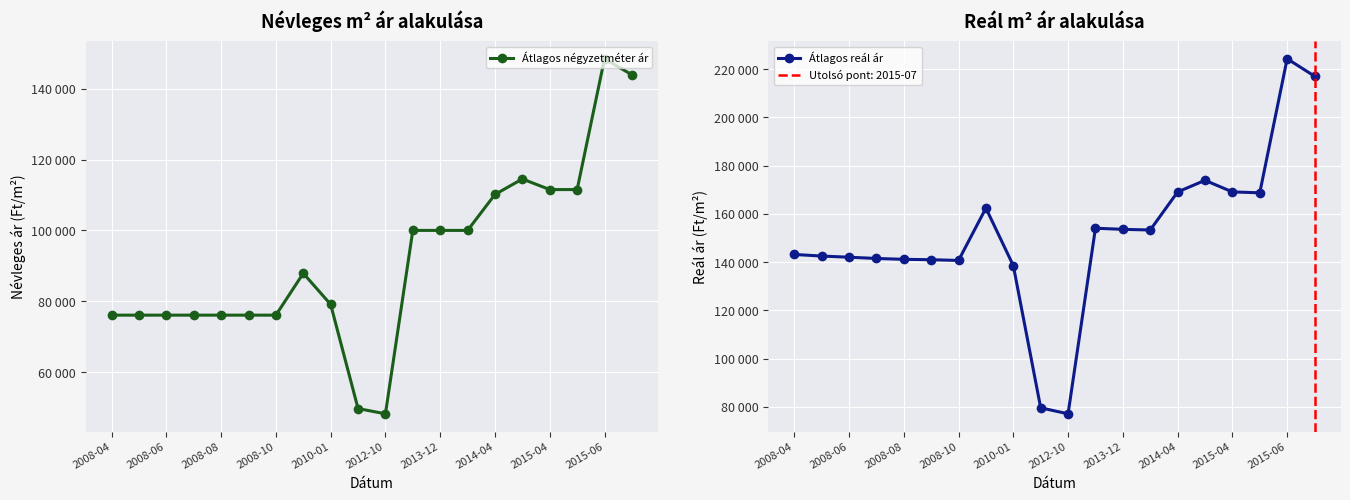

List the series in order of their overall mean, lowest first.

Átlagos négyzetméter ár, Átlagos reál ár